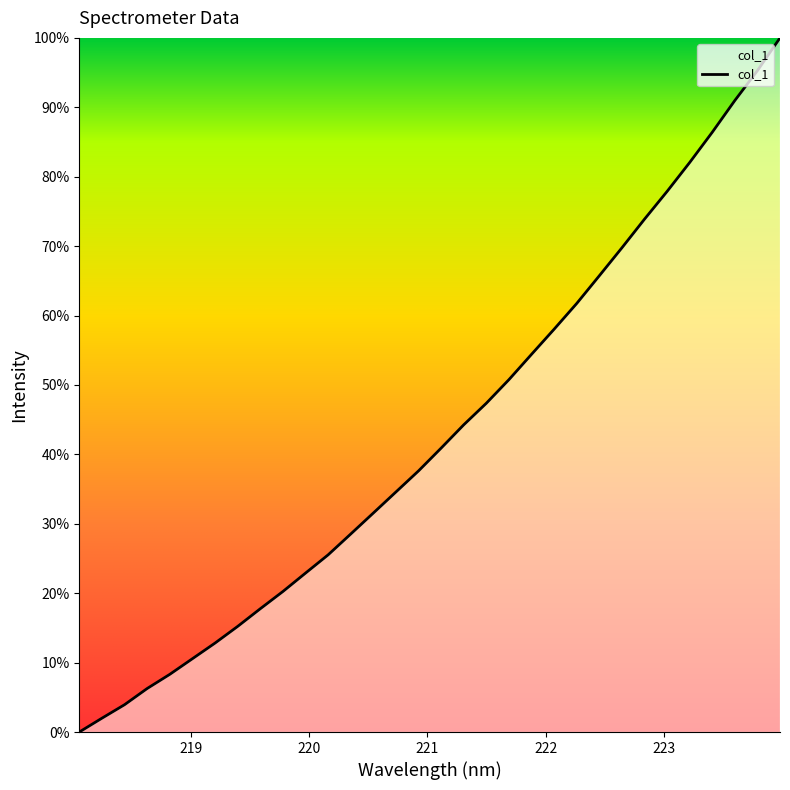

What is the difference between the maximum and minimum values?

100.0